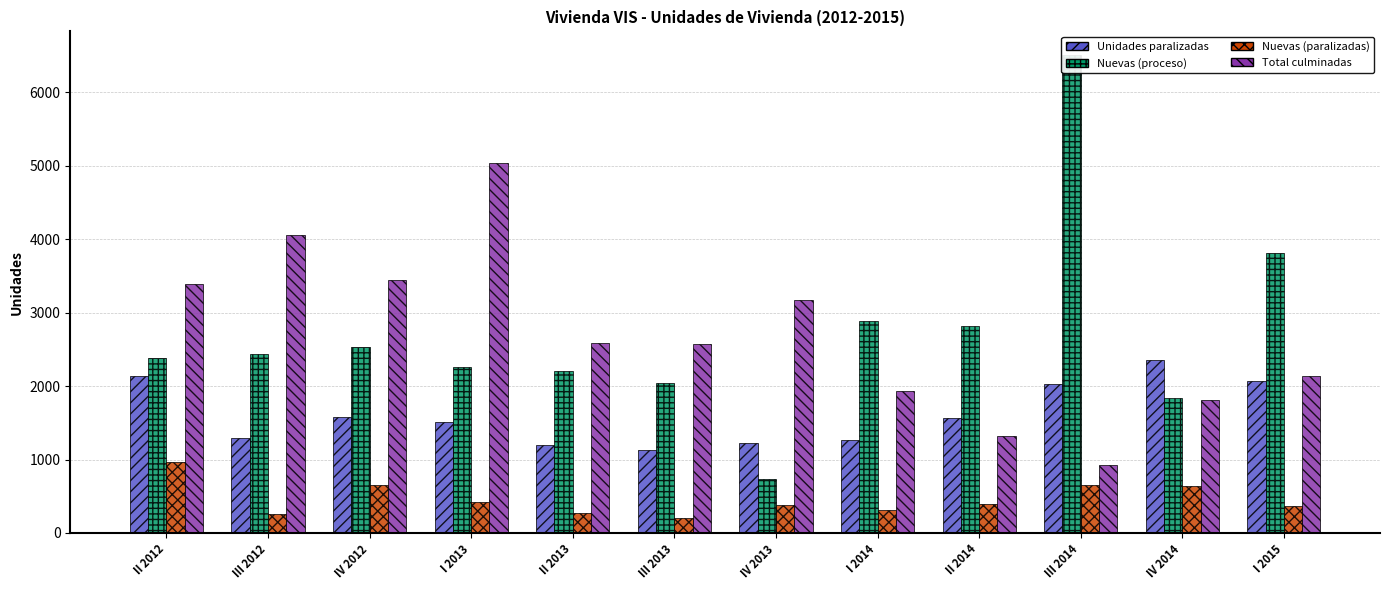

Where does the Total culminadas series first go above 2585?

II 2012